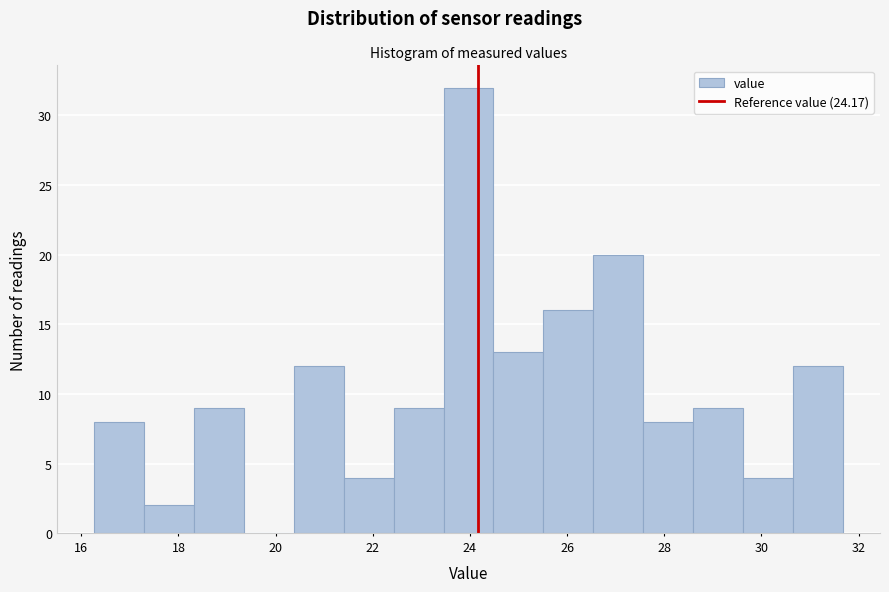

Reading left to right, transcribe this chart: for each bar, give the range it covers on the x-axis and its height. Neither the bar edges nor the heights are printed on the chart, so give them approximately, as read against the axes.

16.2 to 17.2: 8
17.2 to 18.4: 2
18.4 to 19.4: 9
19.4 to 20.4: 0
20.4 to 21.4: 12
21.4 to 22.4: 4
22.4 to 23.4: 9
23.4 to 24.4: 32
24.4 to 25.6: 13
25.6 to 26.6: 16
26.6 to 27.6: 20
27.6 to 28.6: 8
28.6 to 29.6: 9
29.6 to 30.6: 4
30.6 to 31.6: 12